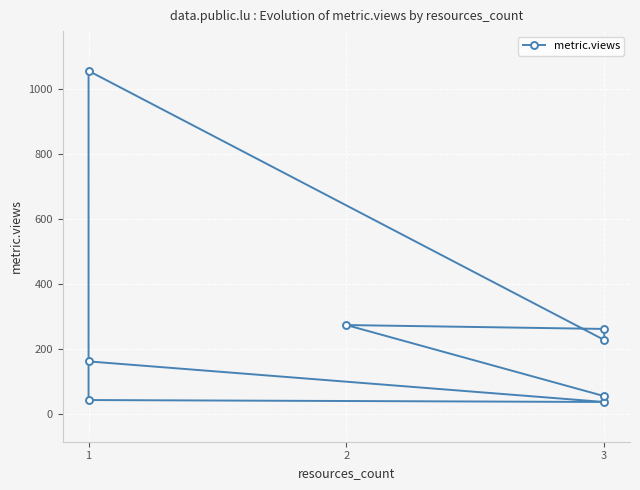

Reading left to right, list all the values displayed in this chart.

162	37	43	1057	228	262	274	55